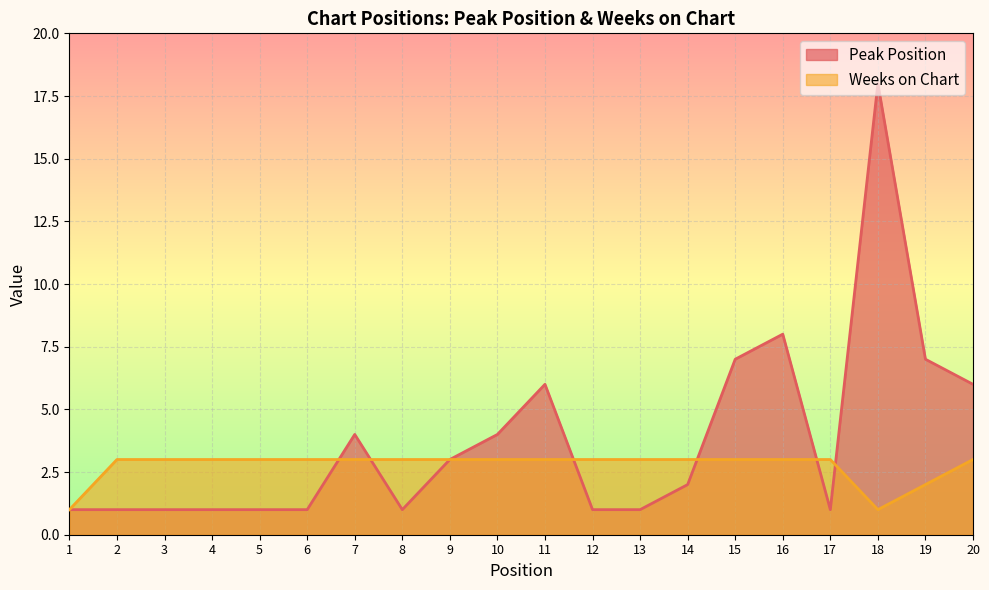

After their last crossing, which series has the higher values: Peak Position or Weeks on Chart?

Peak Position